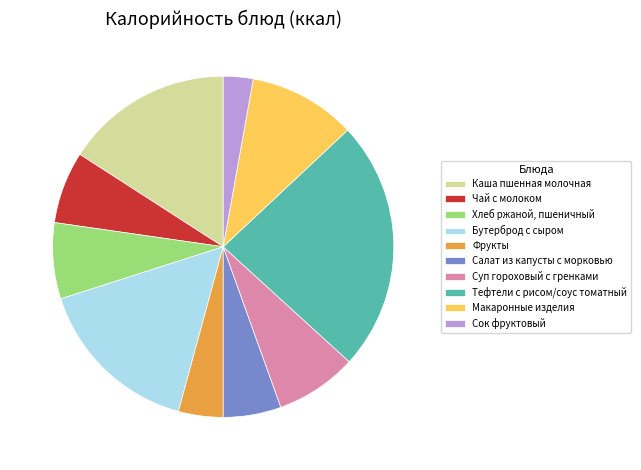

True or false: Тефтели с рисом/соус томатный accounts for 24% of the total.

True